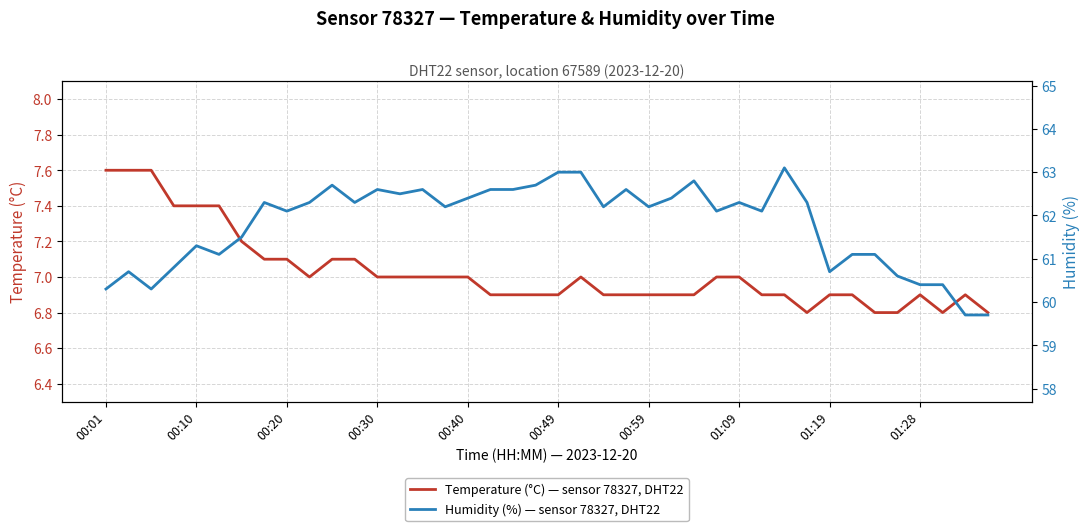

List the series in order of their overall mean, highest first.

Humidity (%) — sensor 78327, DHT22, Temperature (°C) — sensor 78327, DHT22